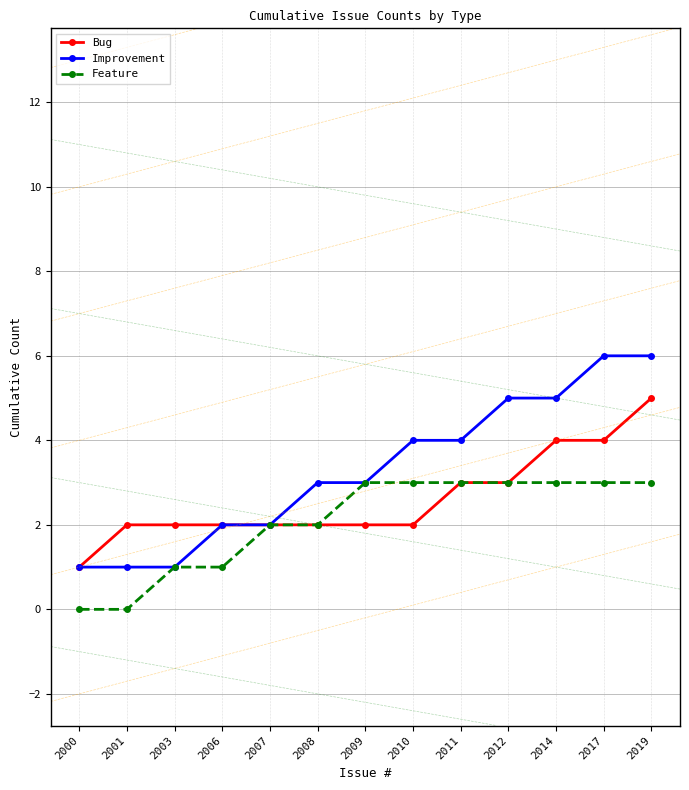

At how many categories does at least one series exceed 0?

13